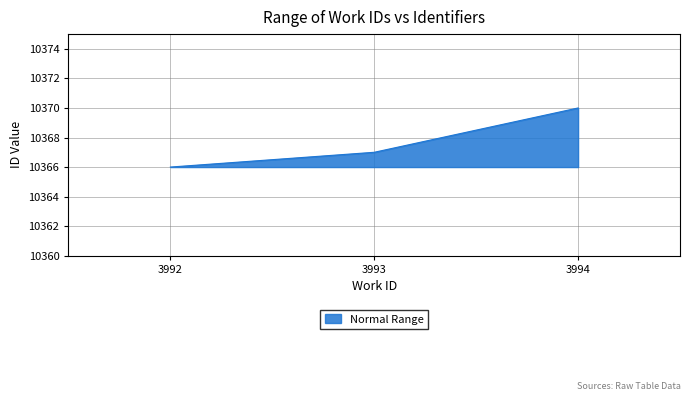

Rank the categories by value from lowest to highest.

3992, 3993, 3994